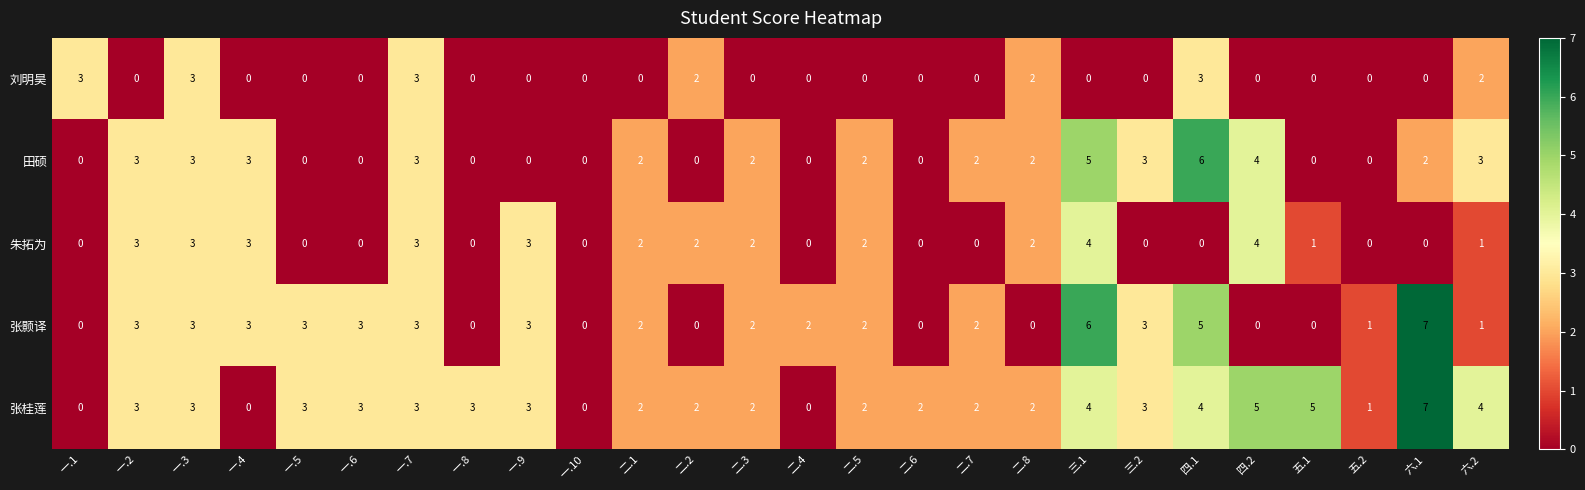

At which category is the sum across all series the highest?

三.1